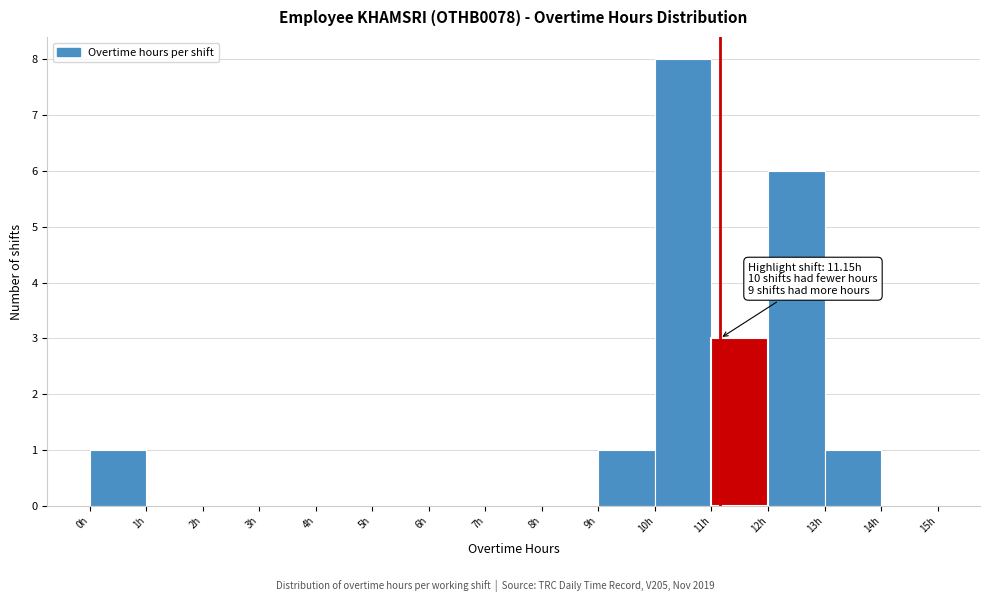

Which range on the x-axis has the tallest bar?

10 to 11